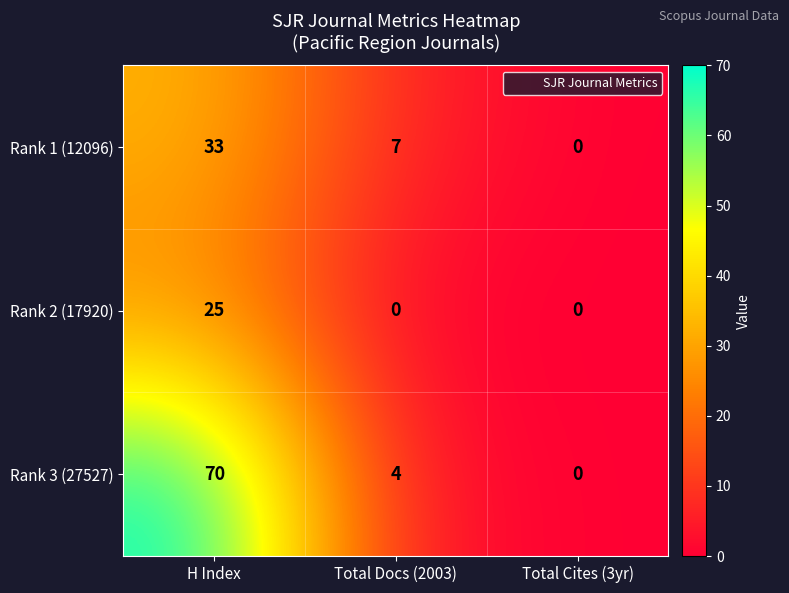

What is the difference between the highest and lowest values at Total Docs (2003)?

7